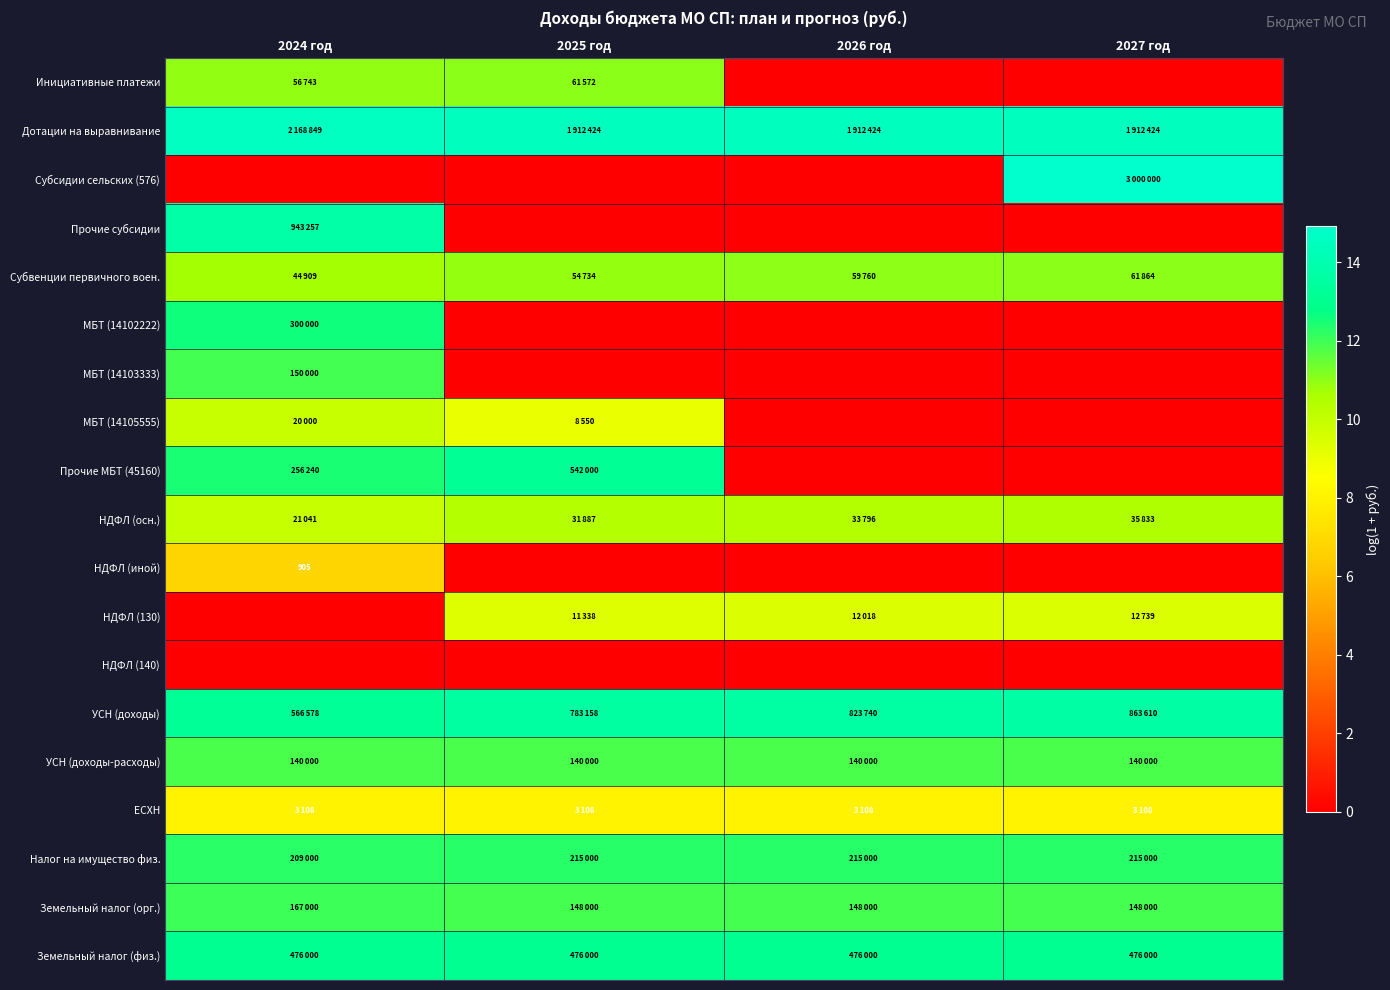

At which category is the sum across all series the highest?

2024 год